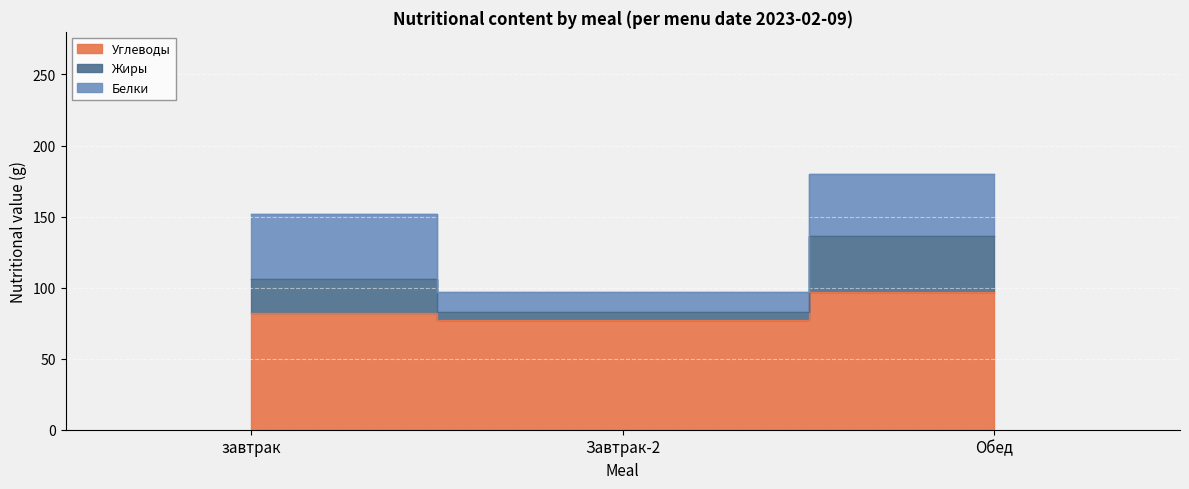

What is the approximate value of Углеводы at Обед, to the nearest 5?

95